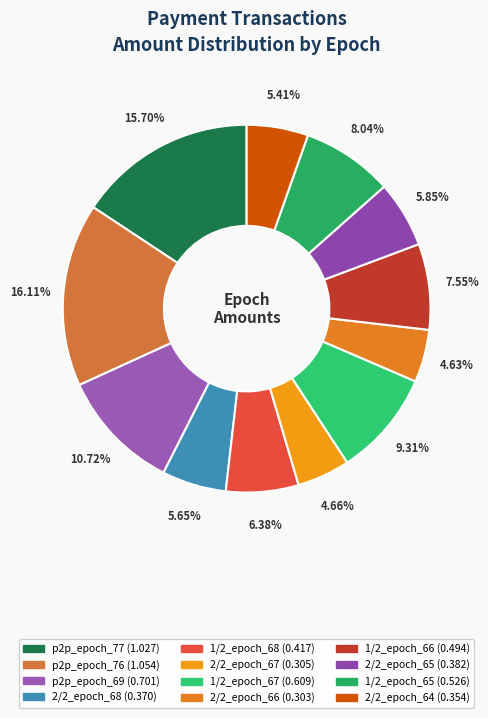

How many segments does this pie chart have?

12